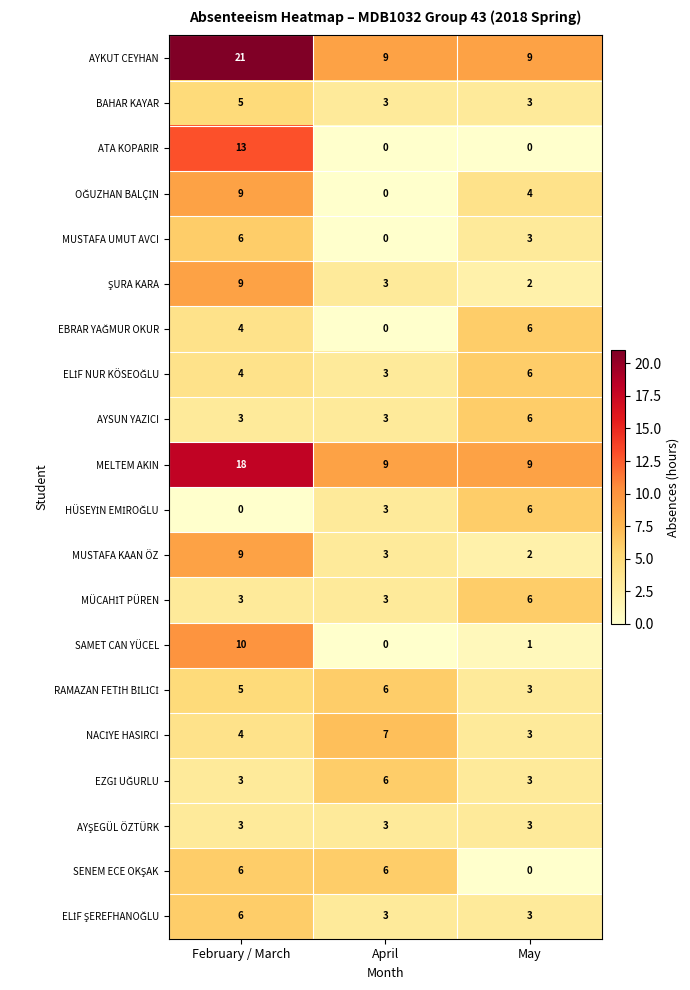

The value of SAMET CAN YÜCEL at February / March is 17. True or false?

False